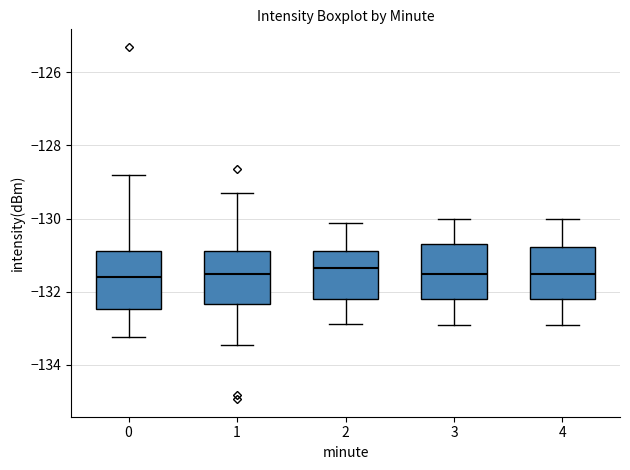

Reading left to right, transcribe this box plot: for each box, give where its median line is, the range the box spans, and where its two whiskers end, as read against the y-axis. The values are not printed on the chart, so give them approximately, as read against the axis.

0: median -131.6, box -132.4 to -130.8, whiskers -133.2 to -128.8
1: median -131.6, box -132.4 to -130.8, whiskers -133.4 to -129.4
2: median -131.4, box -132.2 to -130.8, whiskers -132.8 to -130.2
3: median -131.6, box -132.2 to -130.8, whiskers -133.0 to -130.0
4: median -131.6, box -132.2 to -130.8, whiskers -133.0 to -130.0